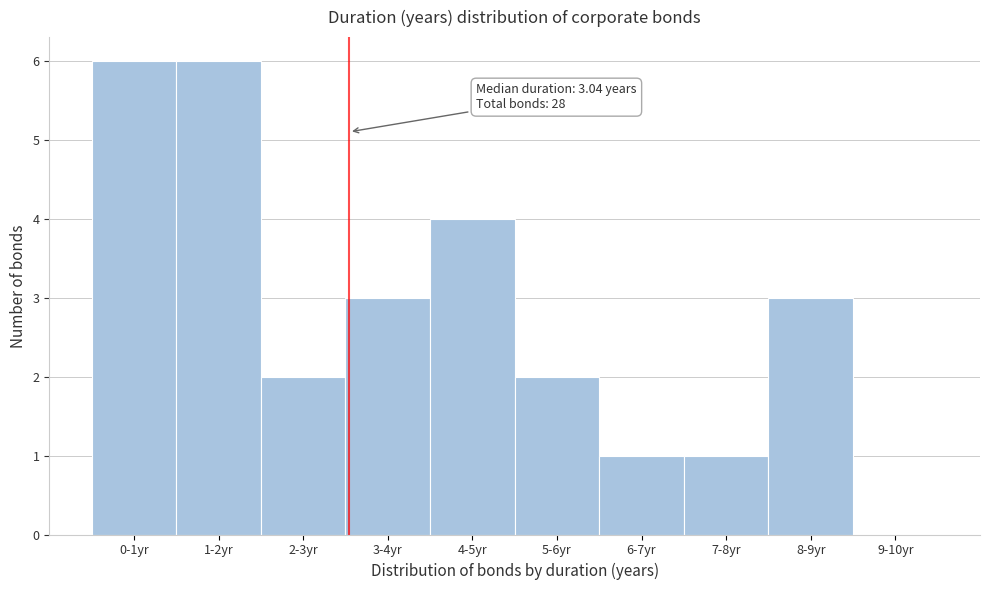

Reading left to right, what are all the values shown in this chart?

0-1yr=6	1-2yr=6	2-3yr=2	3-4yr=3	4-5yr=4	5-6yr=2	6-7yr=1	7-8yr=1	8-9yr=3	9-10yr=0